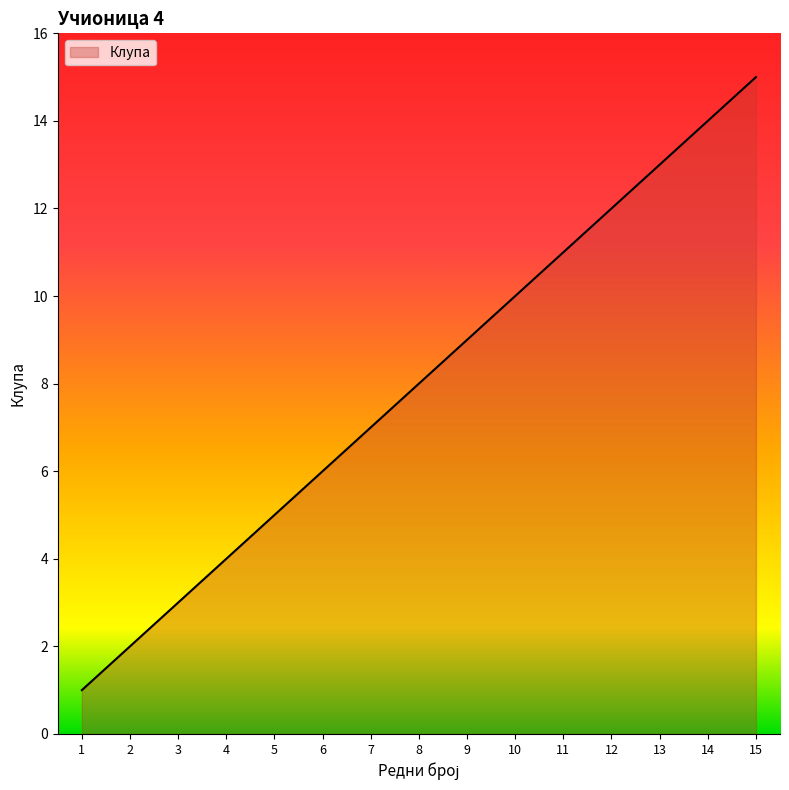

True or false: there are more than 1 points higher than both neighbors.

False